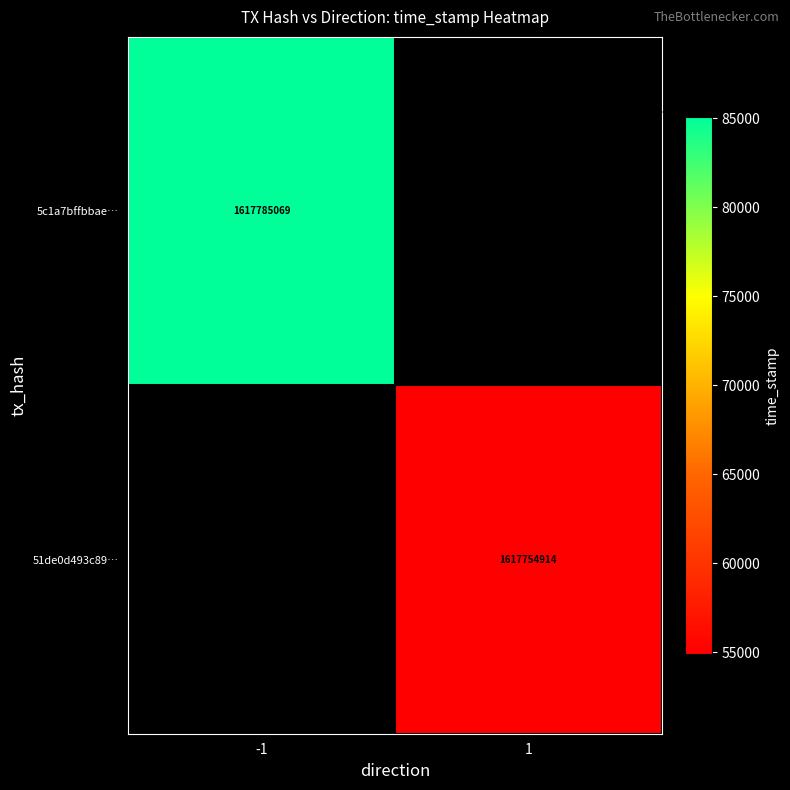

Is the value of 51de0d493c89… at 1 greater than the value of 5c1a7bffbbae… at -1?

No